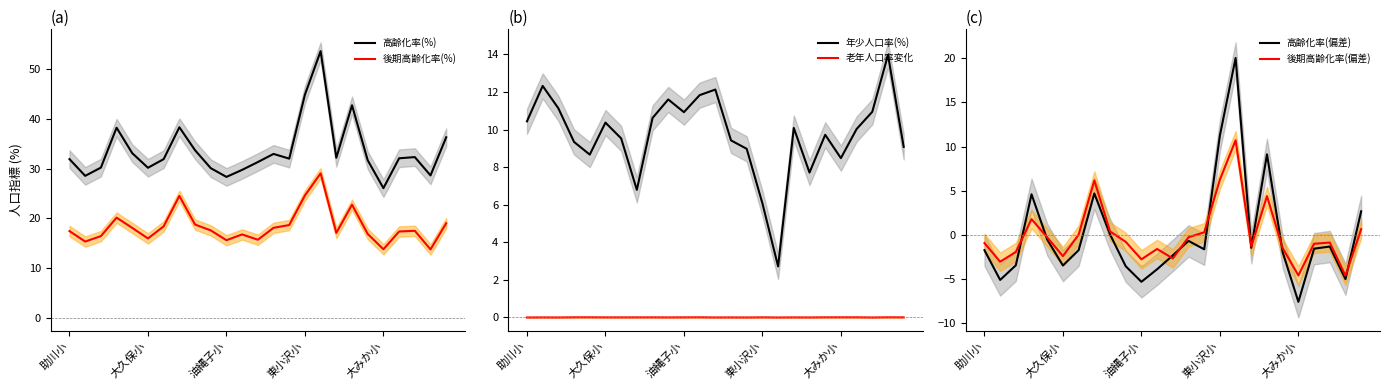

True or false: 年少人口率(%) has a value of 8.5 at 大みか小.

True